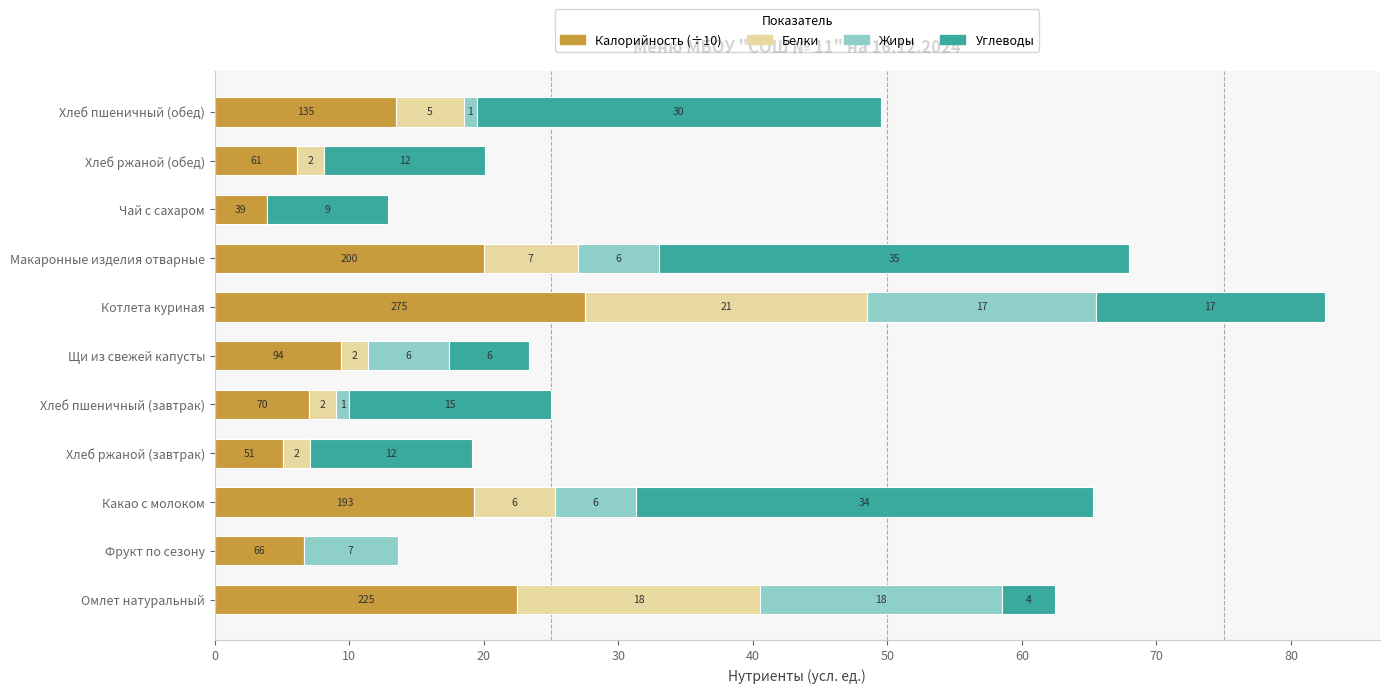

Which category has the highest value in the Калорийность (÷10) series?

Котлета куриная